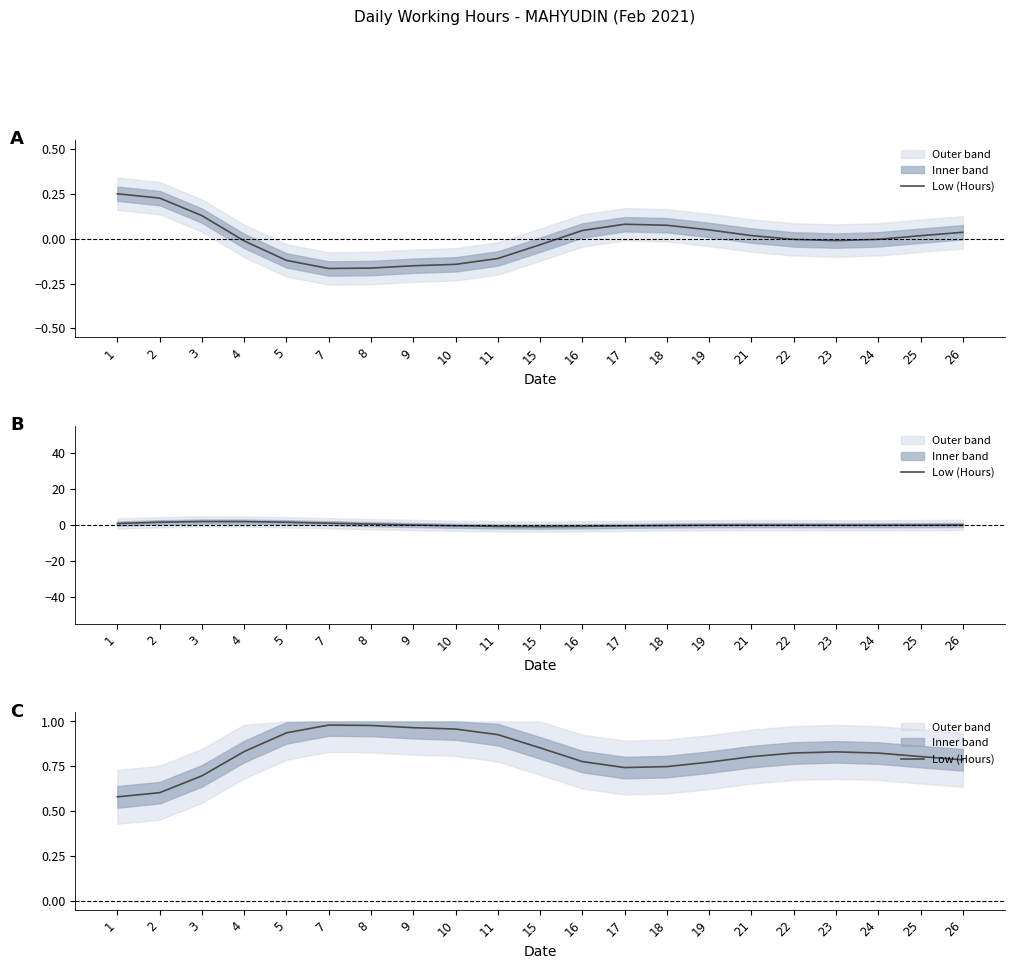

Reading right to left, what are all the values shown in this chart?

26=0.8	25=0.8	24=0.8	23=0.8	22=0.8	21=0.8	19=0.8	18=0.7	17=0.7	16=0.8	15=0.9	11=0.9	10=1.0	9=1.0	8=1.0	7=1.0	5=0.9	4=0.8	3=0.7	2=0.6	1=0.6